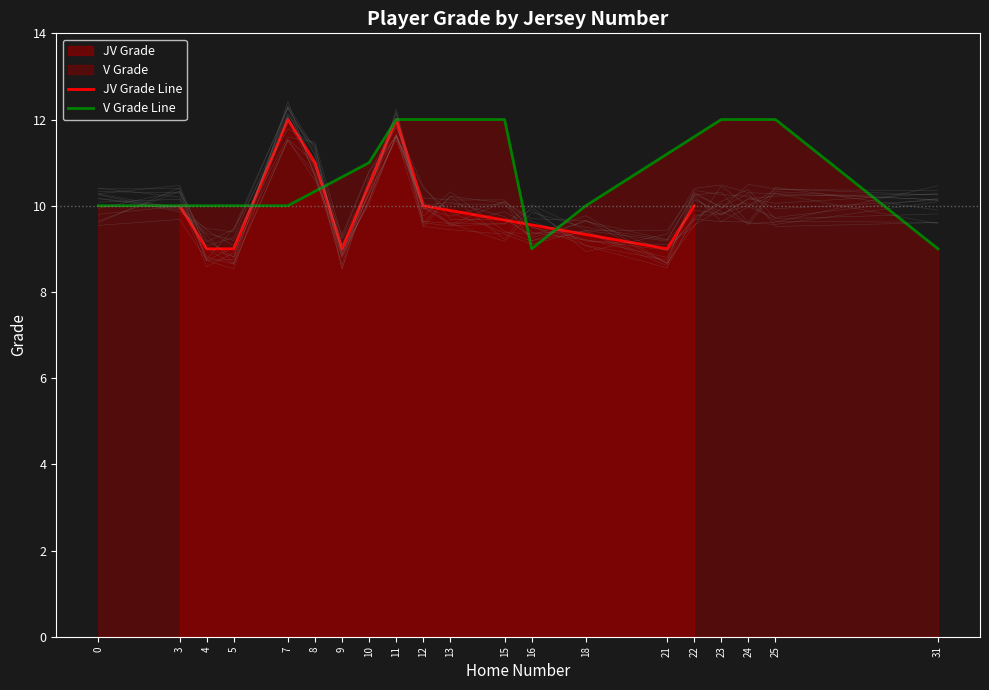

What is the maximum value for JV Grade Line?

12